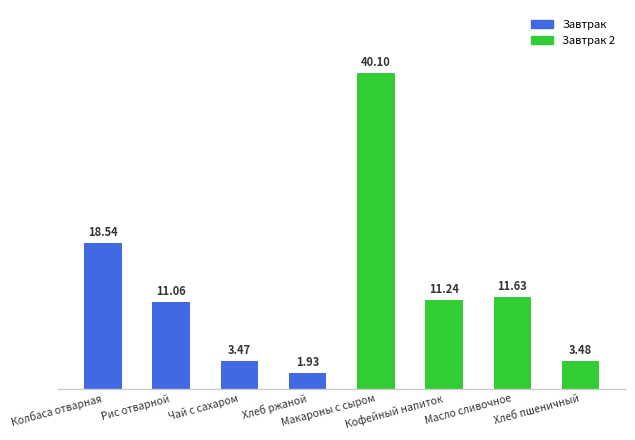

Is it true that the value at Макароны с сыром is 40.1?

True